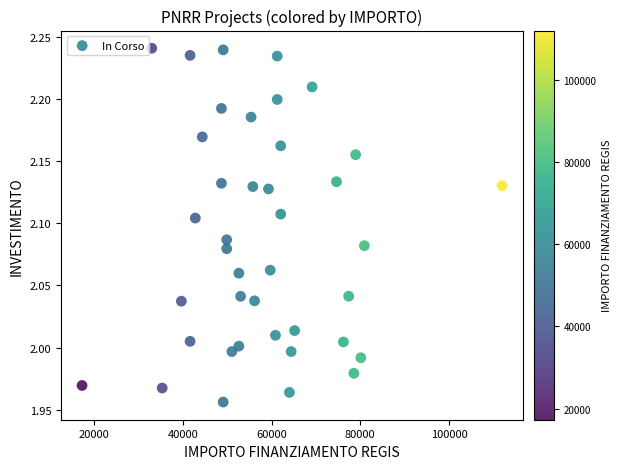

What is the range of X values (max minus min)?

94665.7